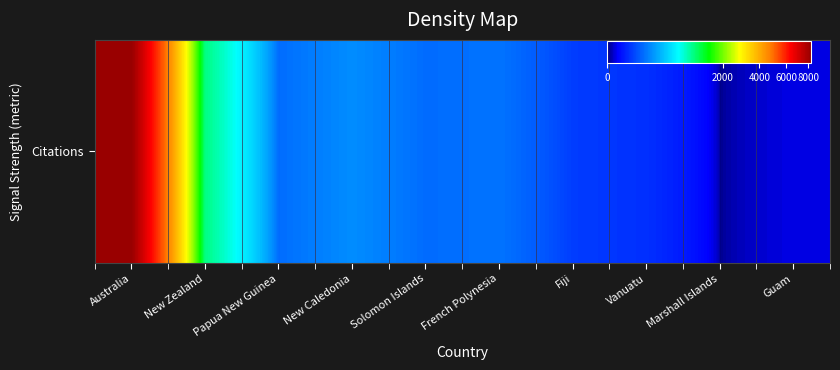

Where does the data first go above 112?

Australia